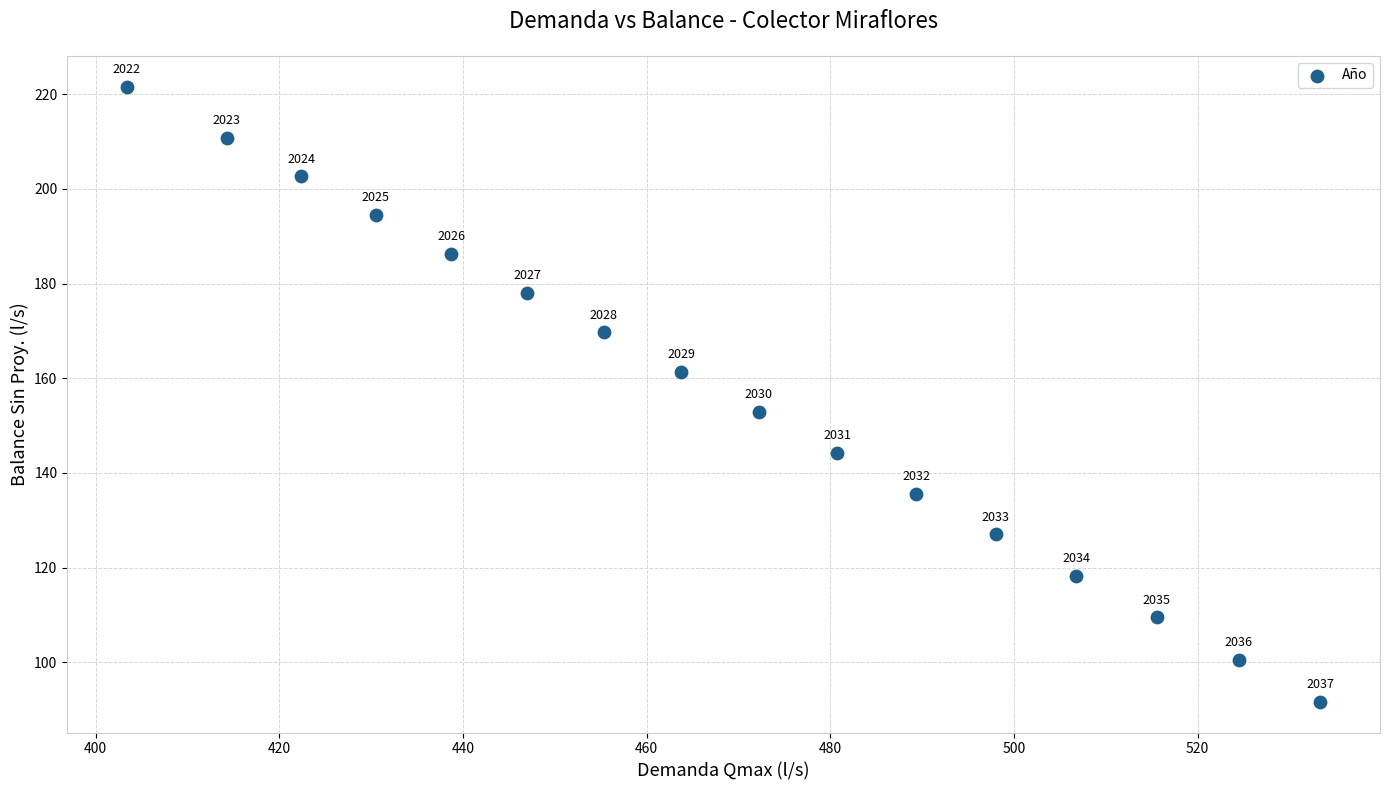

What Y value in the scatter plot is closest to 156?

152.8